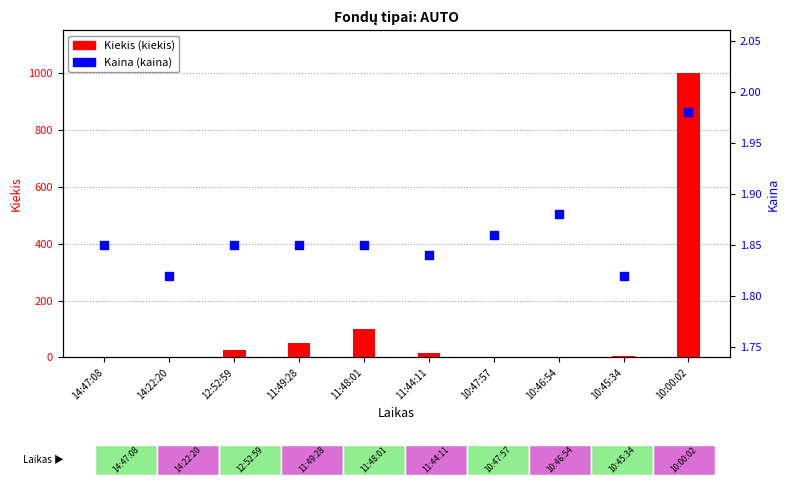

Which series has the largest total across all categories?

Kiekis